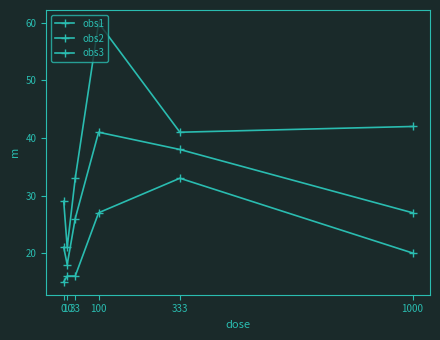

How many data points in obs1 are less than 20?

3